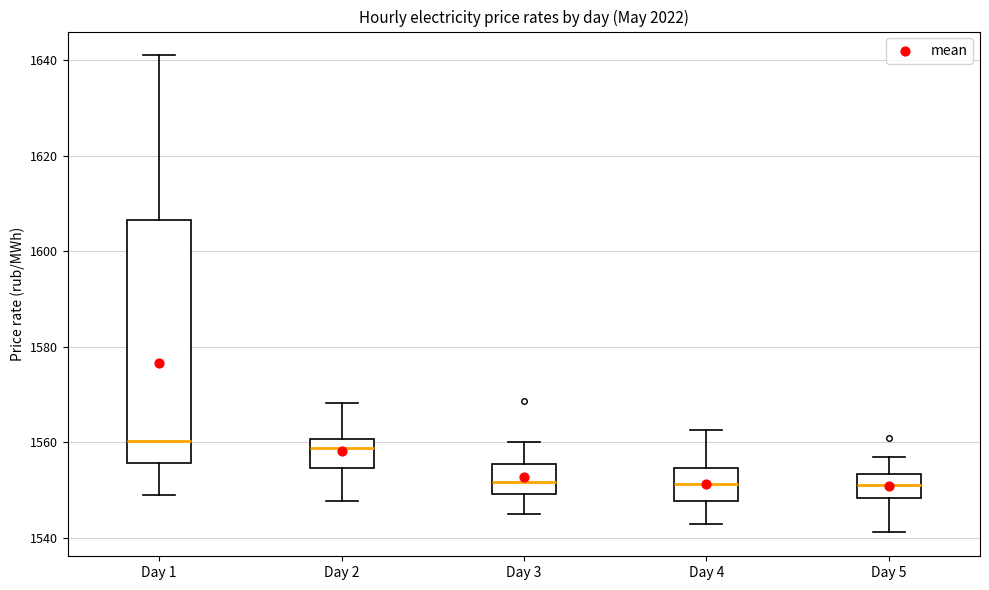

Reading left to right, transcribe this box plot: for each box, give where its median line is, the range the box spans, and where its two whiskers end, as read against the y-axis. The values are not printed on the chart, so give them approximately, as read against the axis.

Day 1: median 1560, box 1556 to 1606, whiskers 1550 to 1642
Day 2: median 1558, box 1554 to 1560, whiskers 1548 to 1568
Day 3: median 1552, box 1550 to 1556, whiskers 1544 to 1560
Day 4: median 1552, box 1548 to 1554, whiskers 1542 to 1562
Day 5: median 1552, box 1548 to 1554, whiskers 1542 to 1556